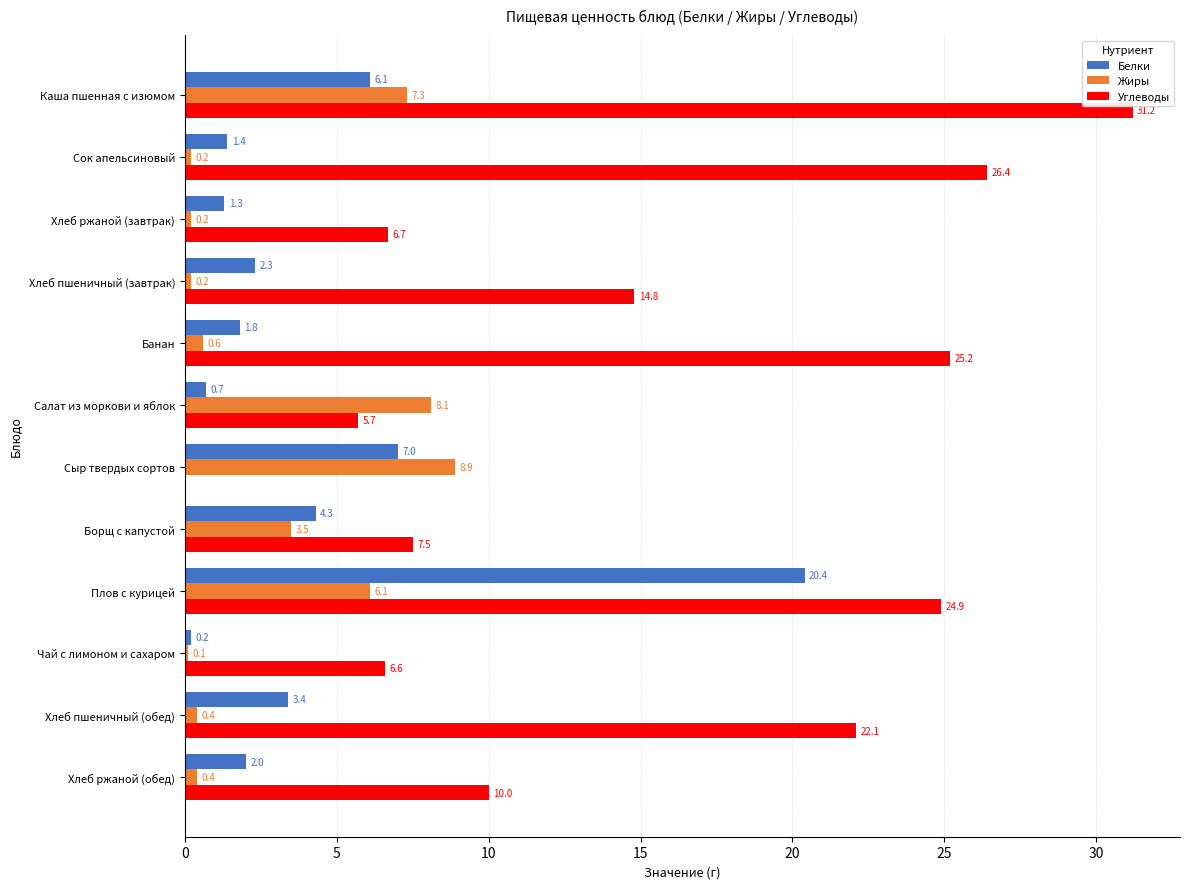

What is the maximum value shown in the chart?

31.2